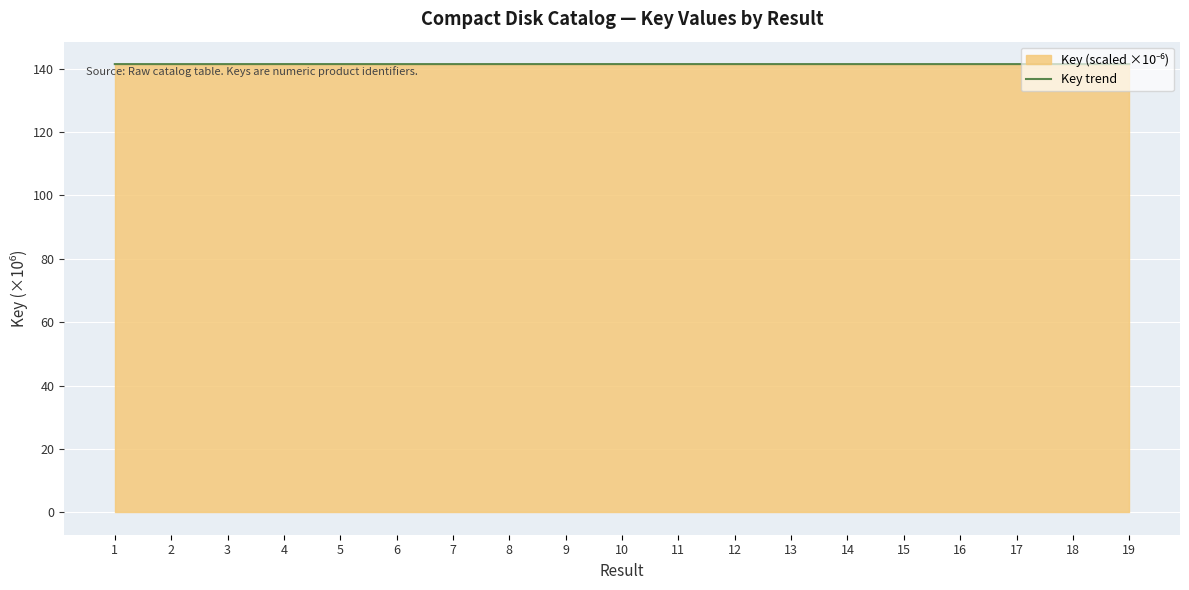

Reading left to right, list all the values displayed in this chart.

141.4	141.4	141.4	141.4	141.4	141.4	141.4	141.4	141.4	141.4	141.4	141.4	141.4	141.4	141.4	141.4	141.4	141.4	141.4